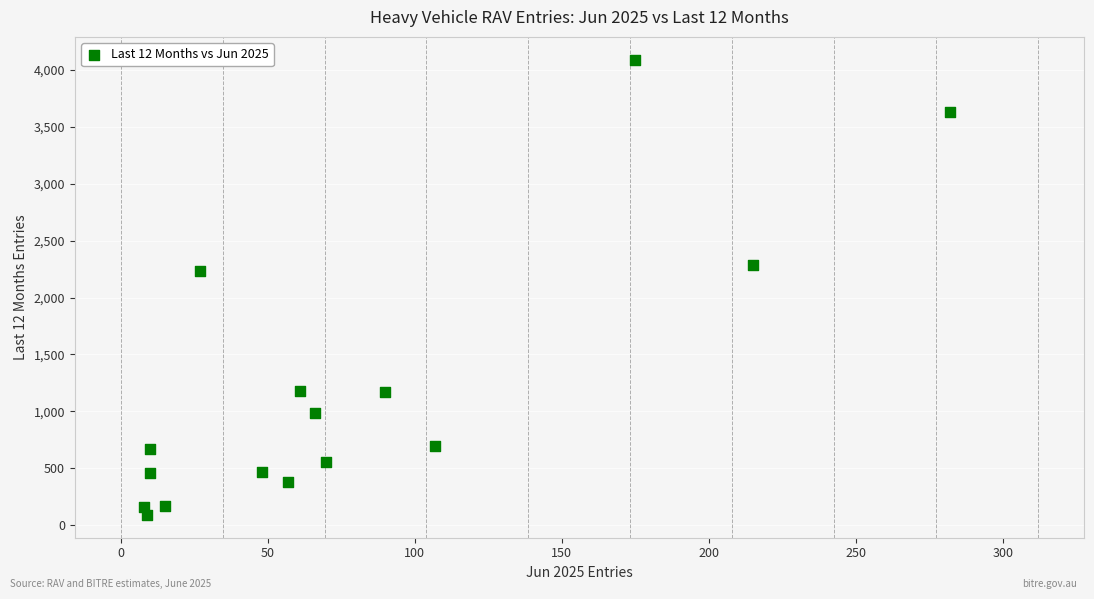

What Y value in the scatter plot is closest to 2090?

2229